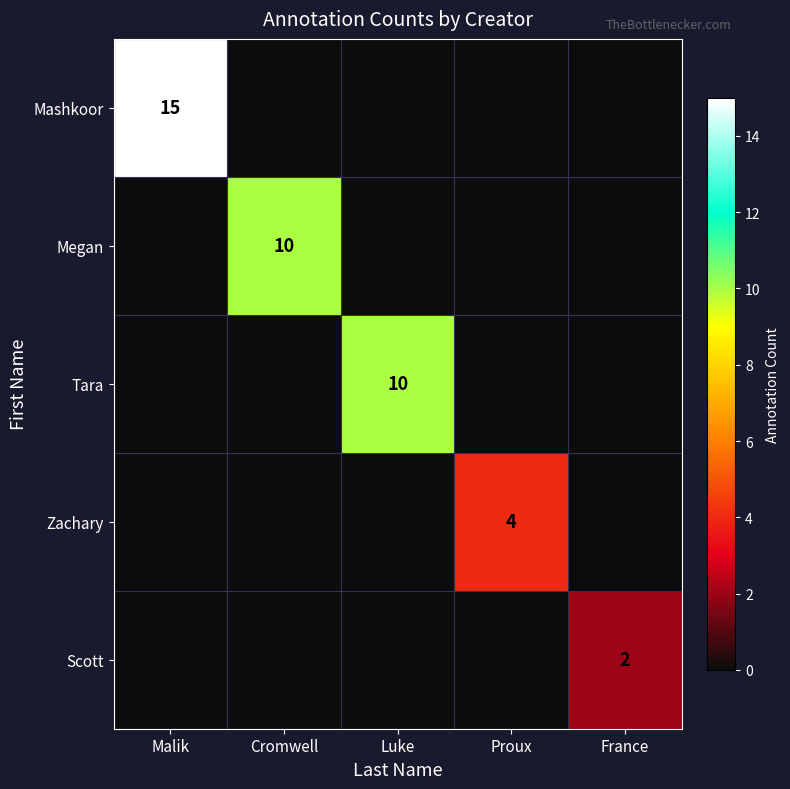

The value of Scott at France is 2. True or false?

True